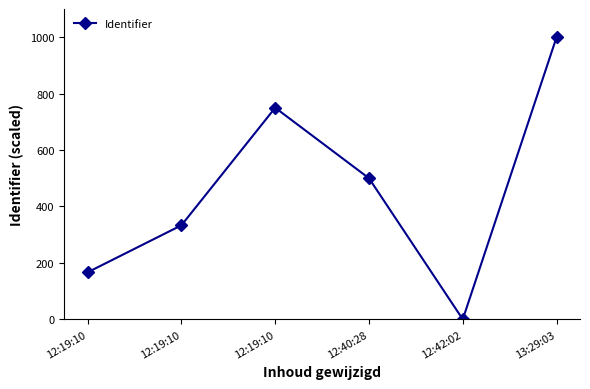

Does the chart display data point markers on the line(s)?

Yes